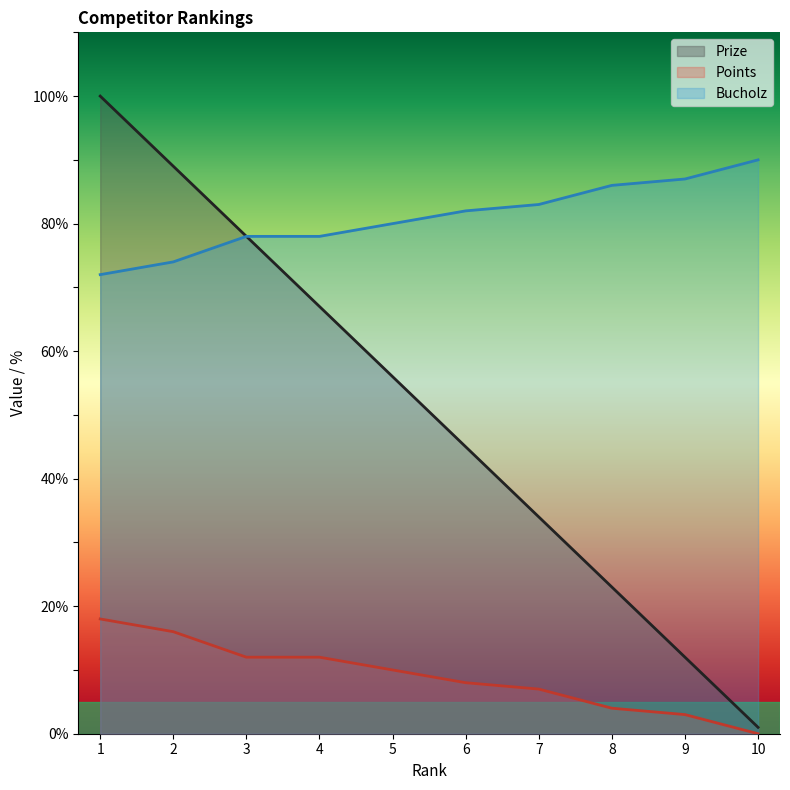

Reading right to left, transcribe all the data shown in this chart.

Prize: 10=1	9=12	8=23	7=34	6=45	5=56	4=67	3=78	2=89	1=100
Points: 10=0	9=3	8=4	7=7	6=8	5=10	4=12	3=12	2=16	1=18
Bucholz: 10=90	9=87	8=86	7=83	6=82	5=80	4=78	3=78	2=74	1=72